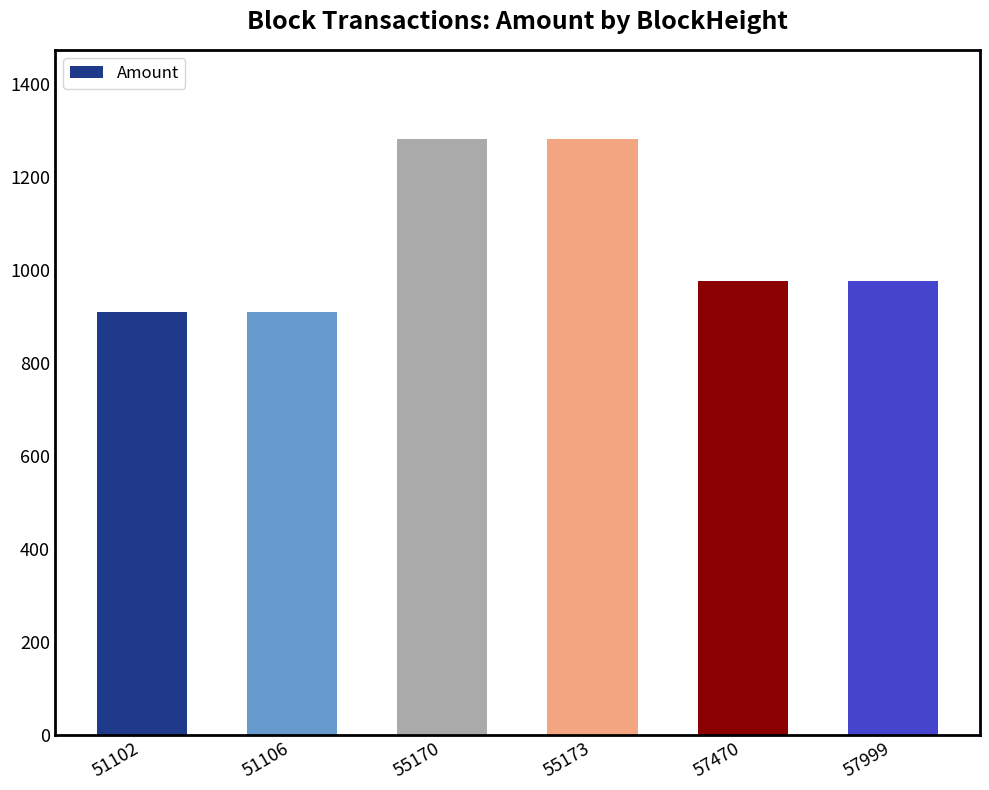

Between 55170 and 51106, which is larger?

55170